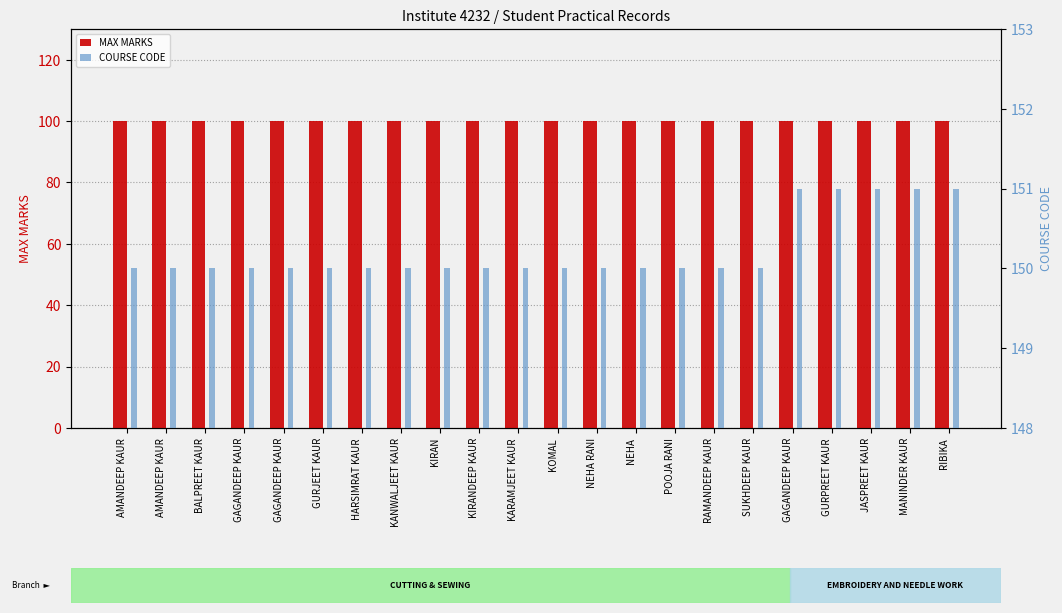

At how many categories does at least one series exceed 116?

22